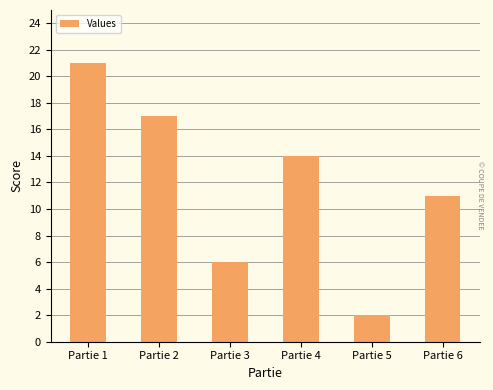

Which category has the highest value across all series?

Partie 1